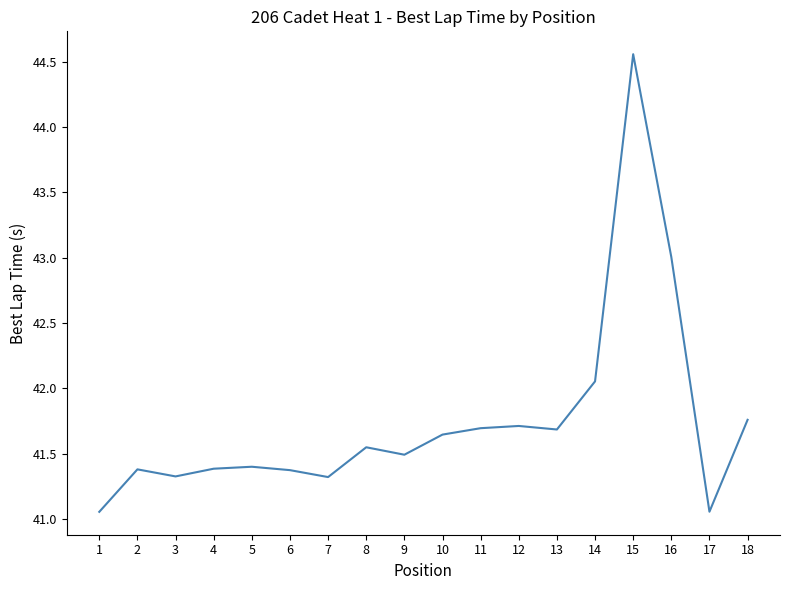

True or false: the data shows 43.0 at 16.

True